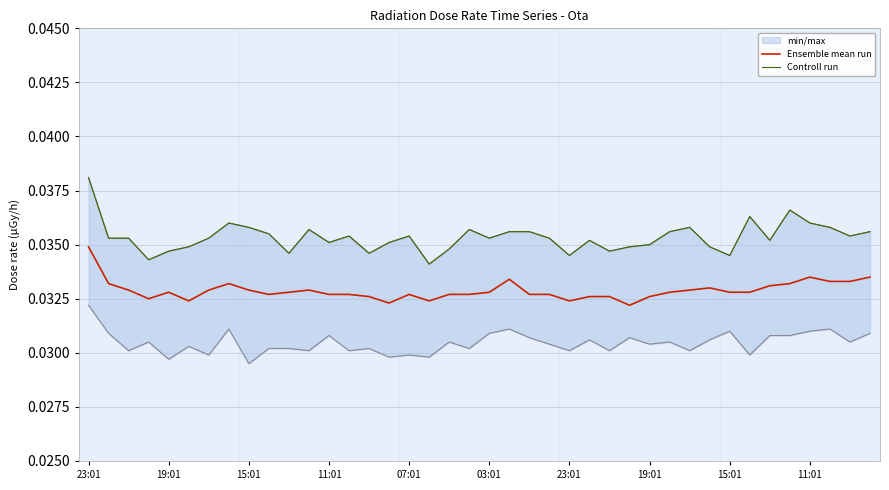

True or false: Controll run and Ensemble mean run cross at least once.

False